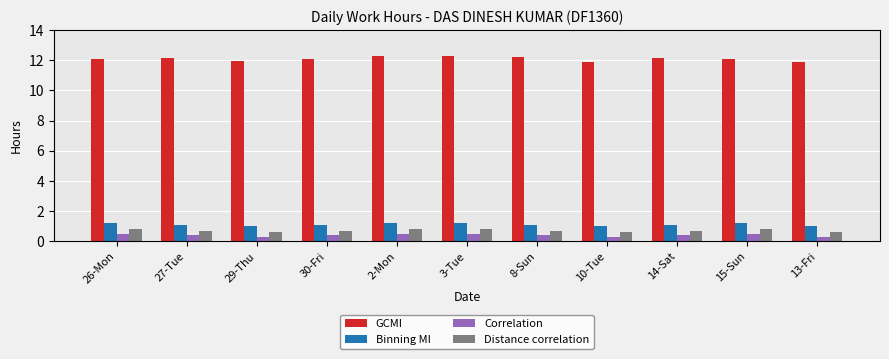

What position from the left is 29-Thu?

3